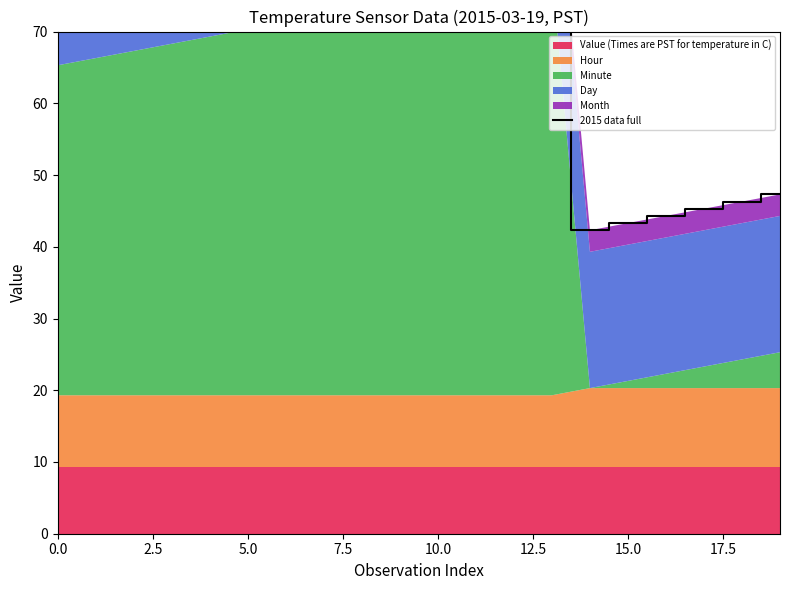

Reading left to right, list all the values displayed in this chart.

87.3	88.3	89.3	90.3	91.3	92.3	93.3	94.3	95.3	96.3	97.3	98.3	99.3	100.3	42.3	43.3	44.3	45.3	46.3	47.3